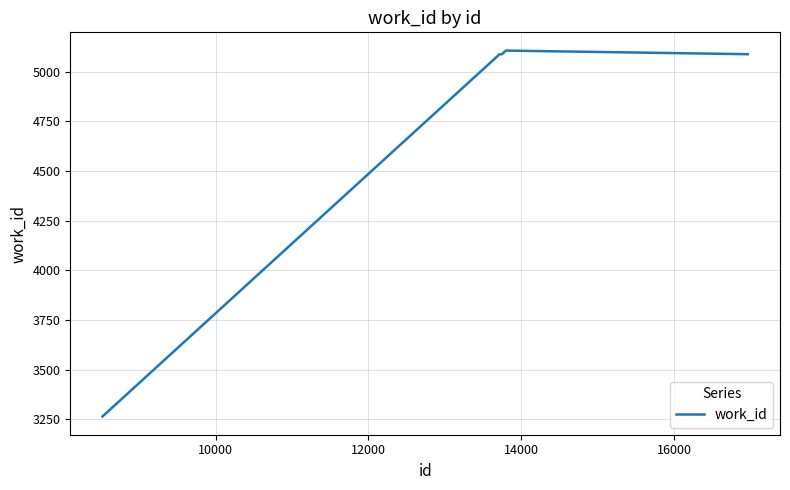

What is the minimum value shown in the chart?

3264